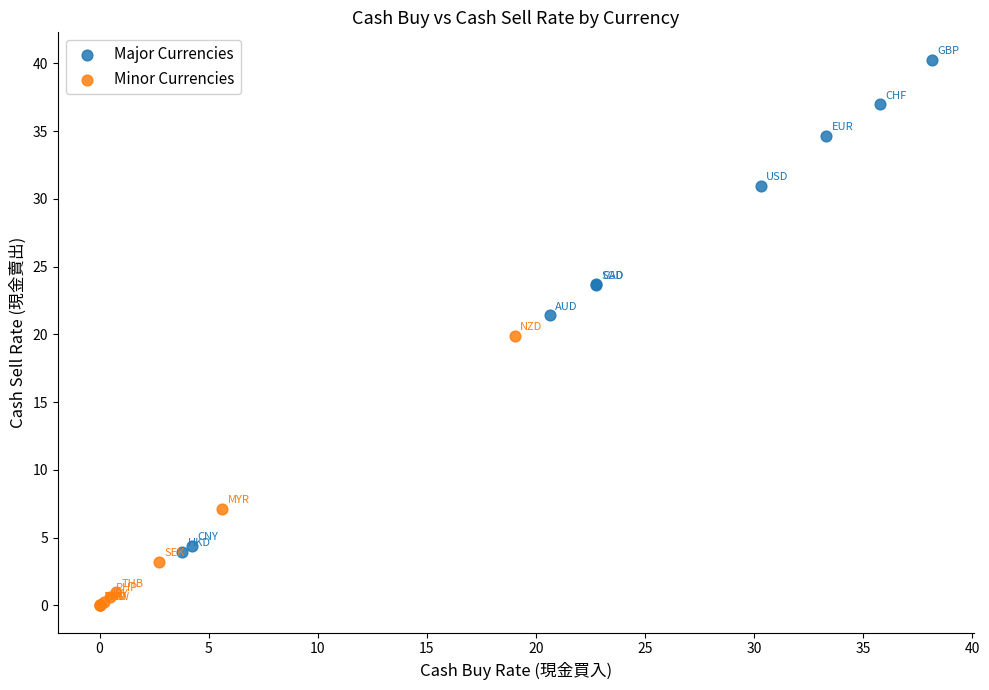

Which series has the widest spread of Y values?

Major Currencies